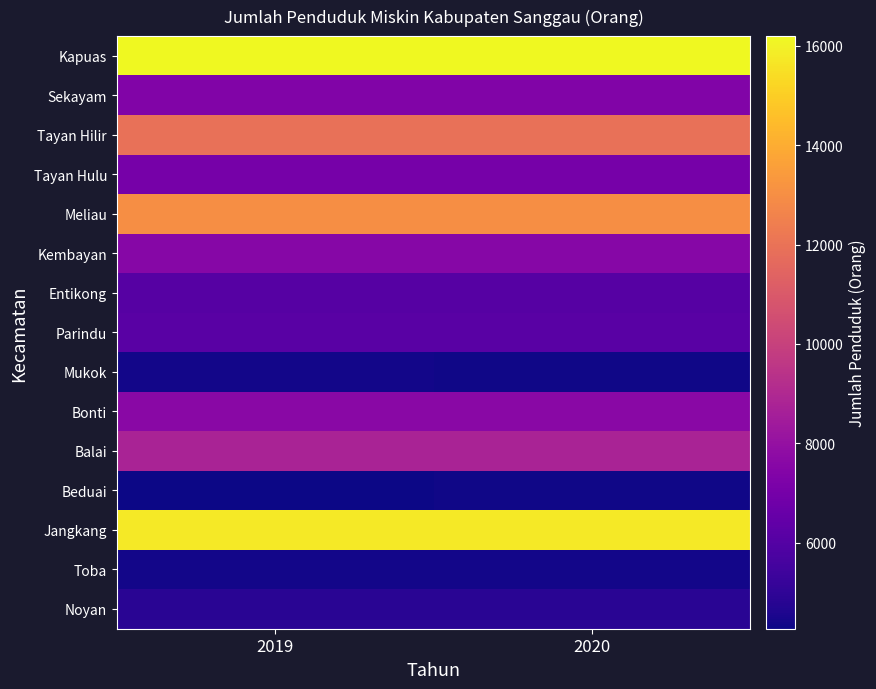

Between 2020 and 2019, which is larger?

2019